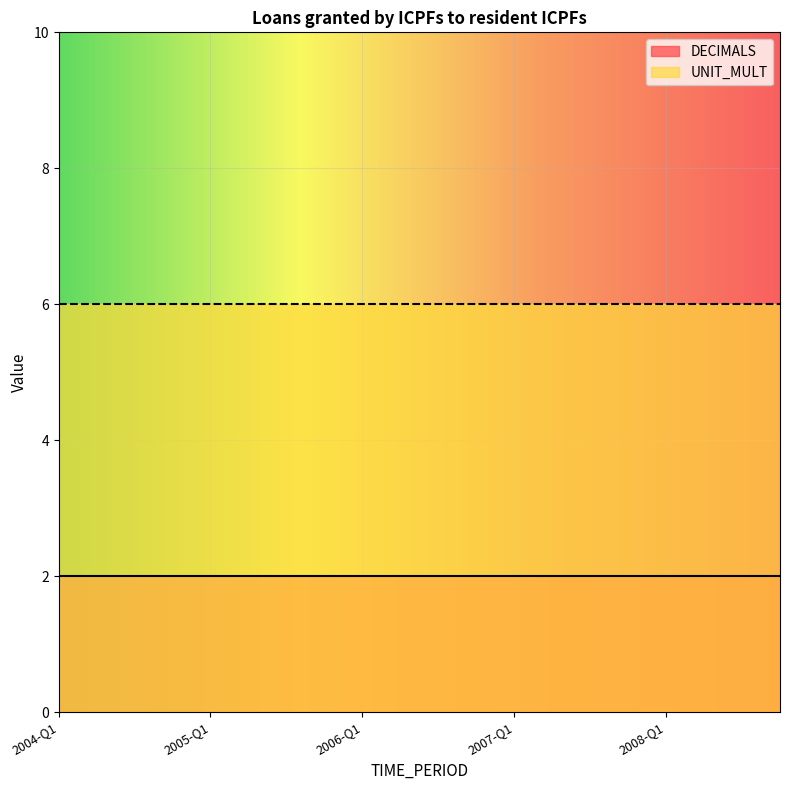

True or false: UNIT_MULT and DECIMALS intersect in this chart.

False